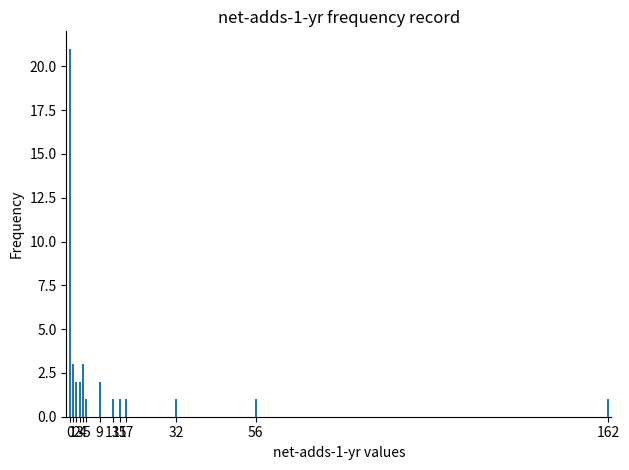

Rank the categories by value from highest to lowest.

0, 1, 4, 2, 3, 9, 5, 13, 15, 17, 32, 56, 162